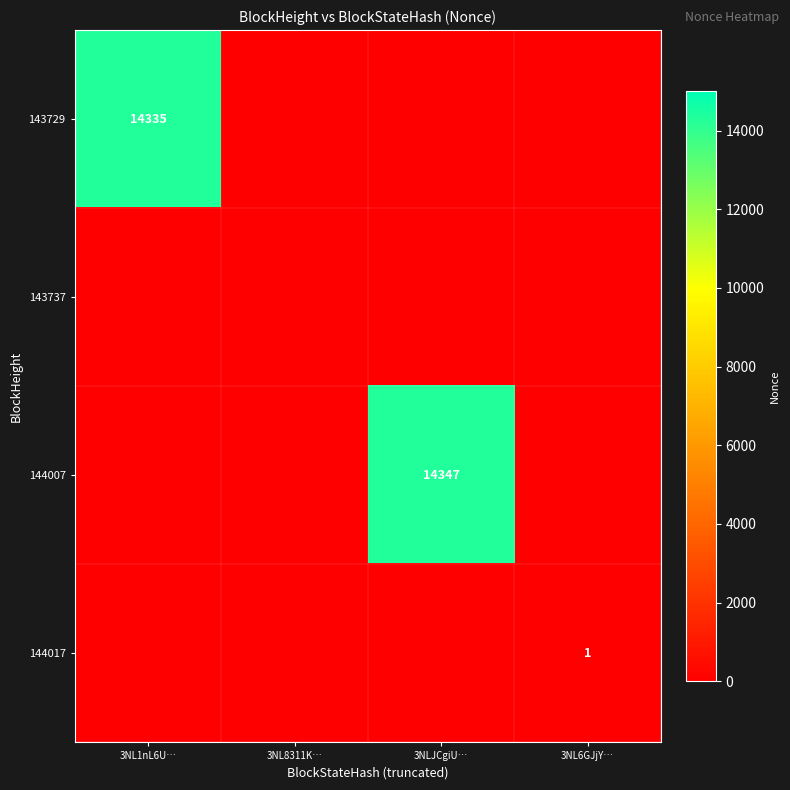

Is it true that 143729 equals 5492 at 3NL1nL6U…?

False